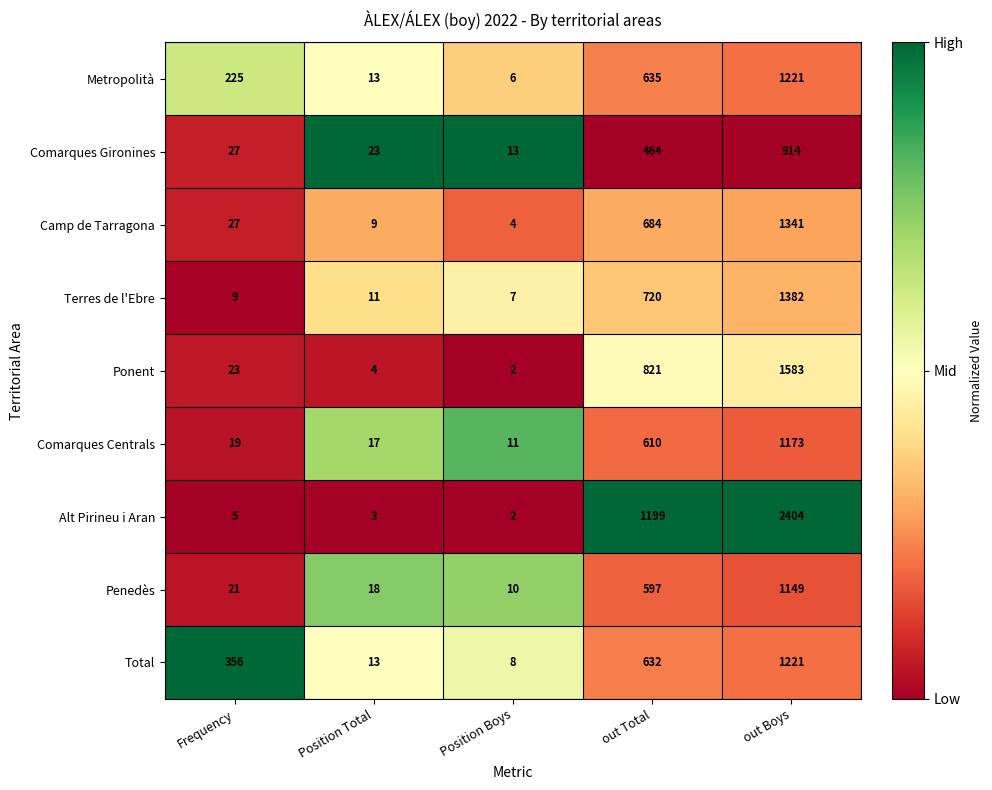

What is the approximate value of Comarques Gironines at out Total, to the nearest 50?

450